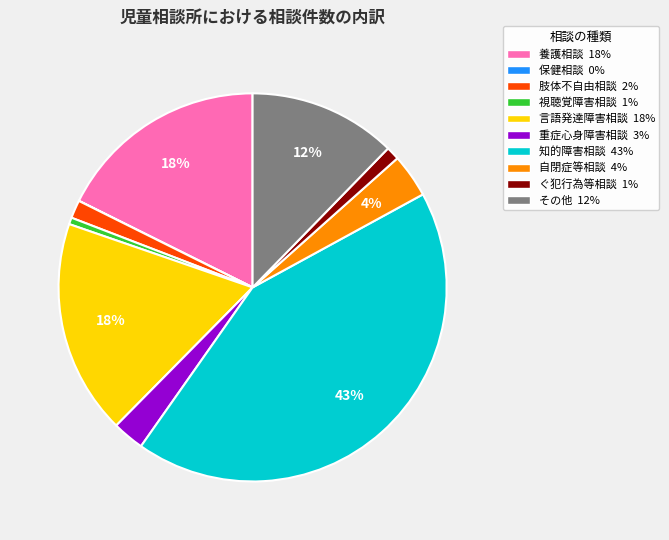

Is 知的障害相談 43% the majority of the pie?

No